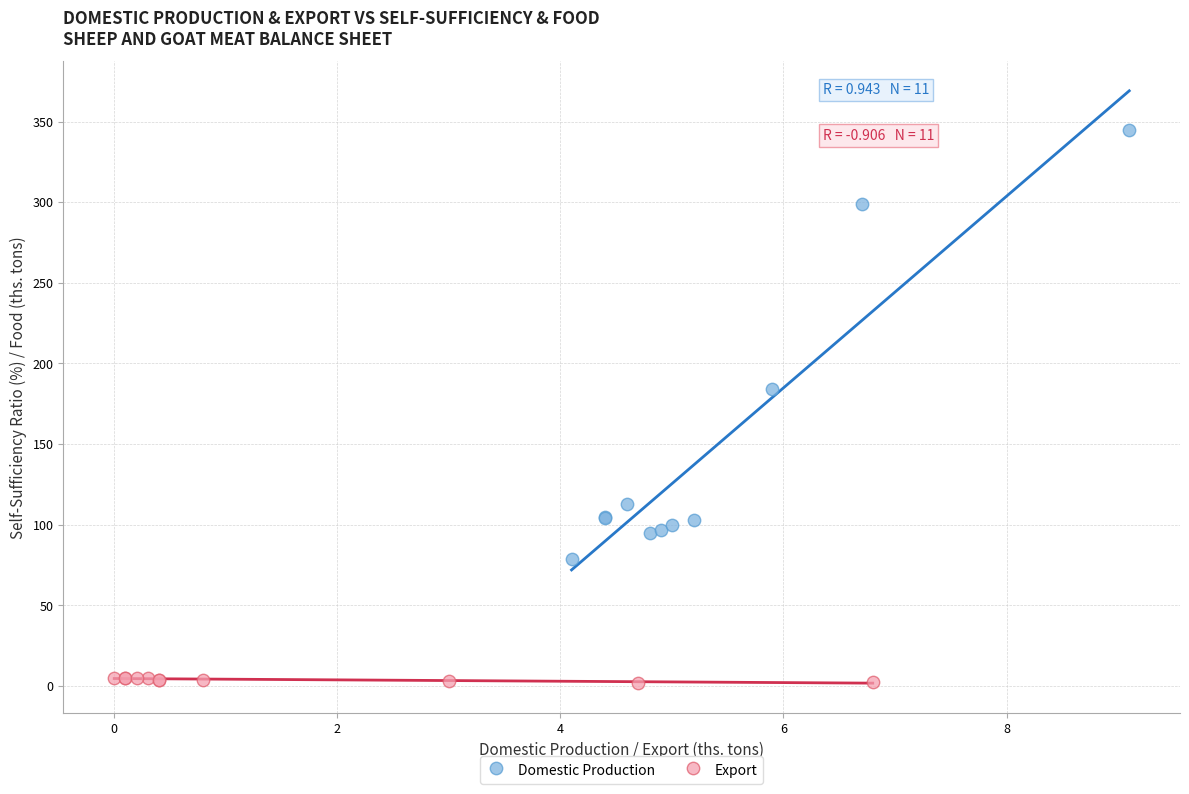

Which series contains the lowest Y value?

Export